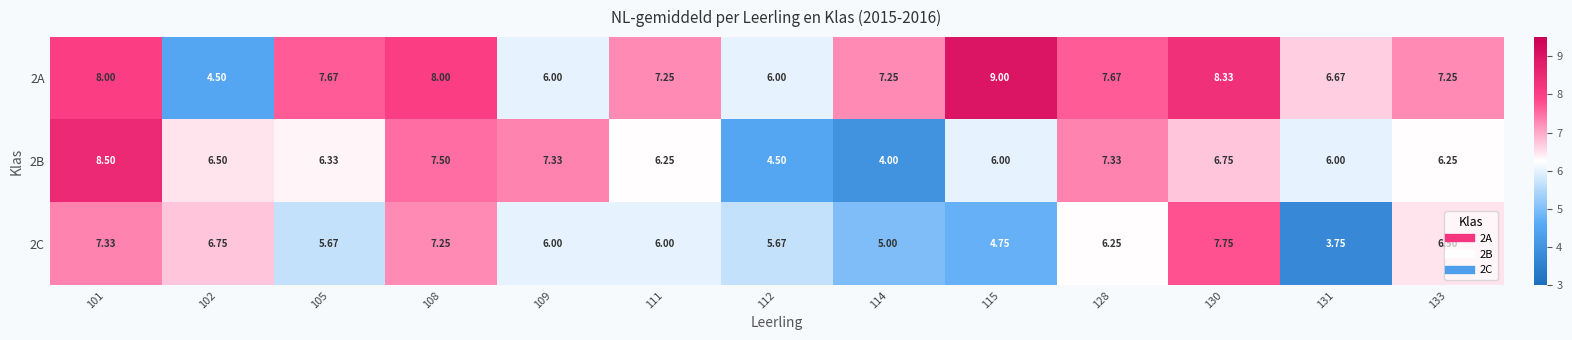

What is the maximum value shown in the chart?

9.0